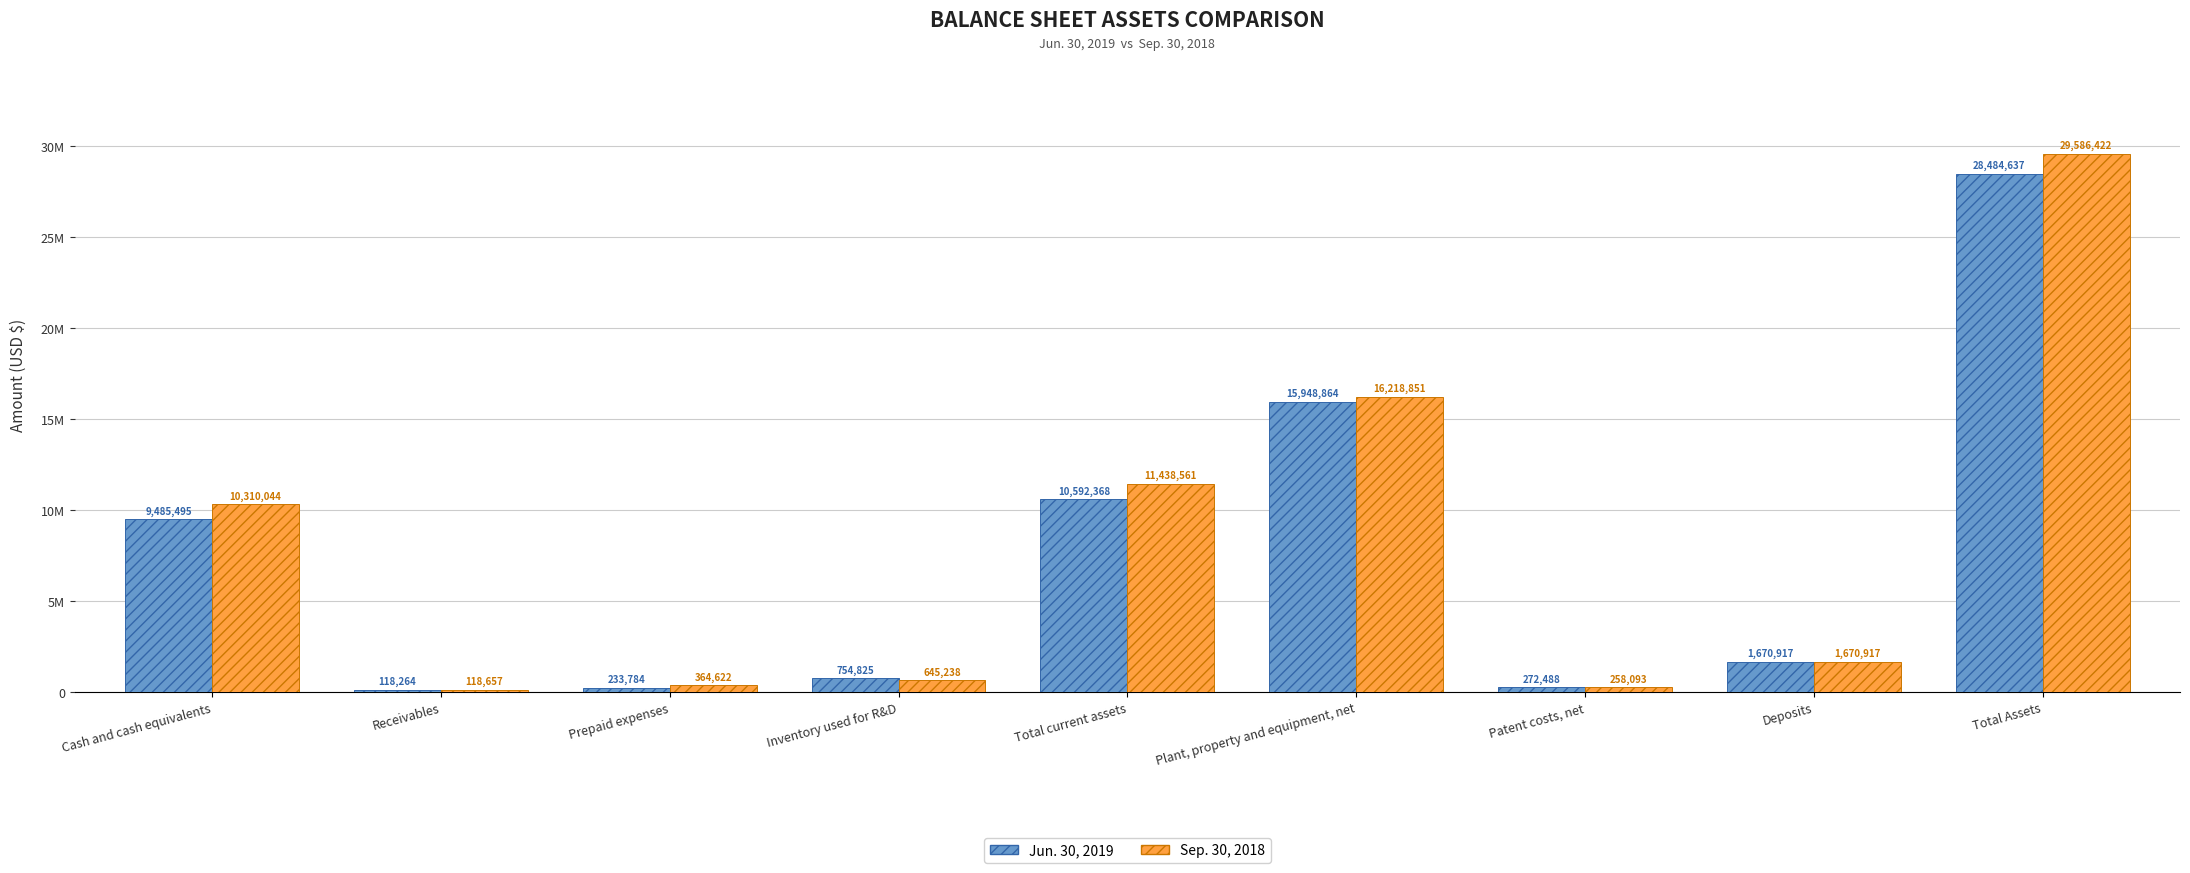

Which has a higher value, Deposits or Plant, property and equipment, net?

Plant, property and equipment, net